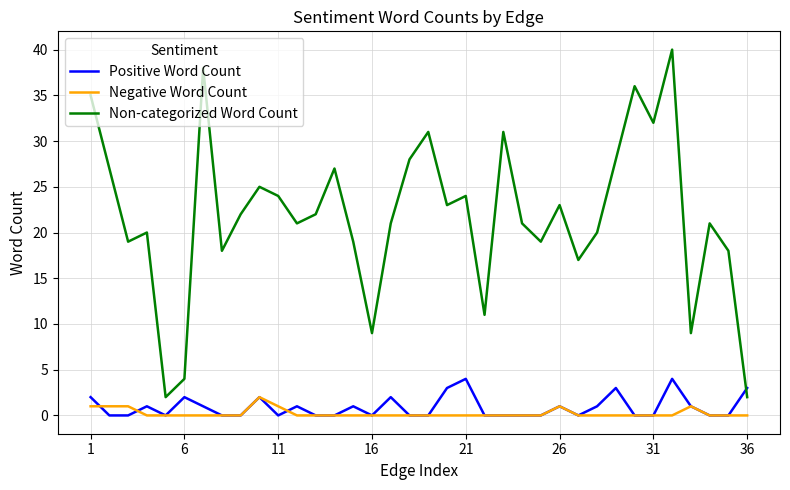

How many times do Positive Word Count and Non-categorized Word Count cross each other?

1